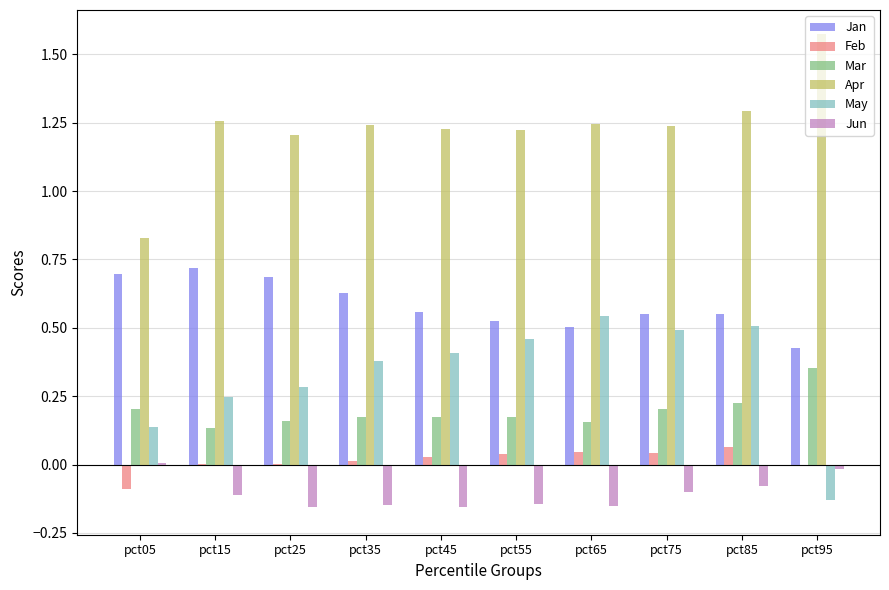

The value of Apr at pct25 is 1.2. True or false?

True